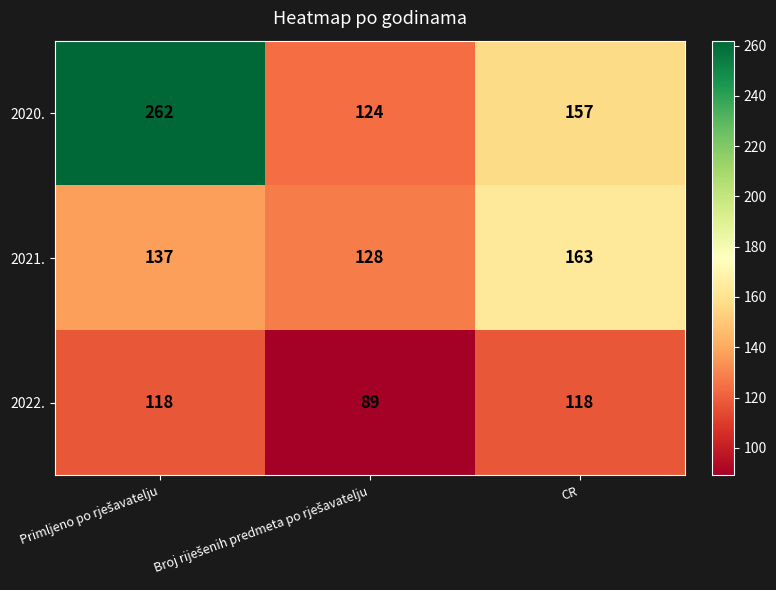

What is the difference between the second highest and minimum values in the 2022. series?

29